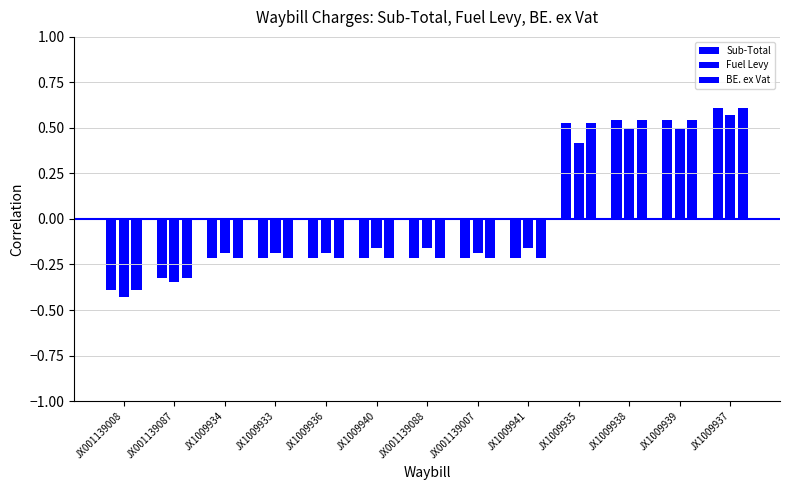

Between JX1009940 and JX1009935, which series saw the biggest shift?

BE. ex Vat